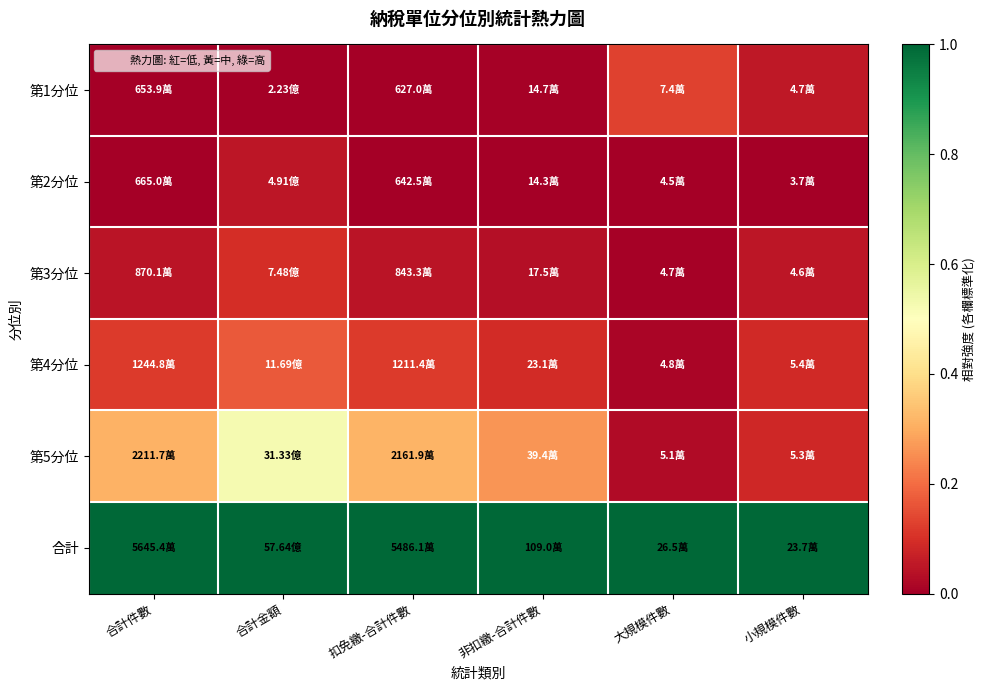

How many categories are shown in the chart?

6